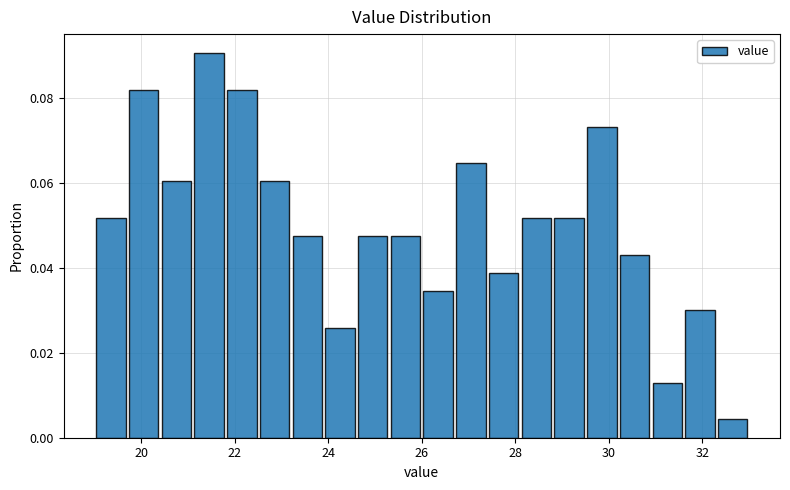

Around what value on the x-axis is the tallest bar? Give the approximate position of its centre, as read against the axis.

21.4